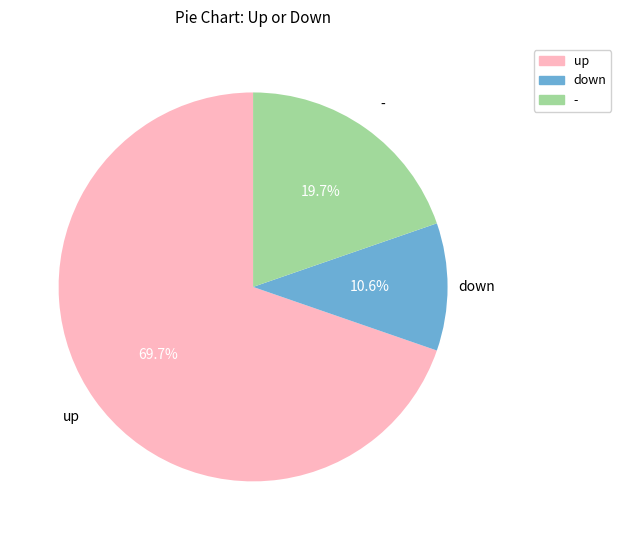

True or false: - accounts for 20% of the total.

True